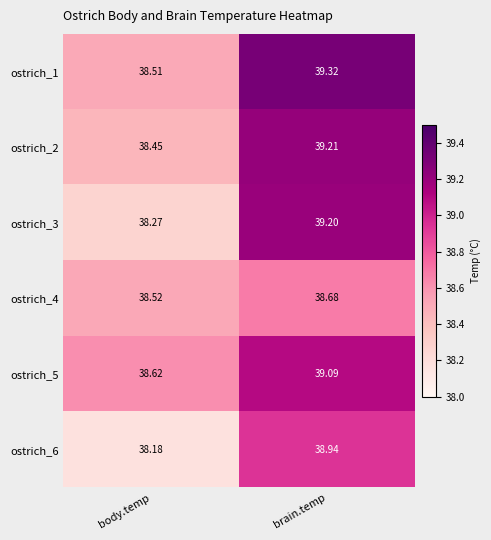

At body.temp, list the series in order from smallest to largest.

ostrich_6, ostrich_3, ostrich_2, ostrich_1, ostrich_4, ostrich_5